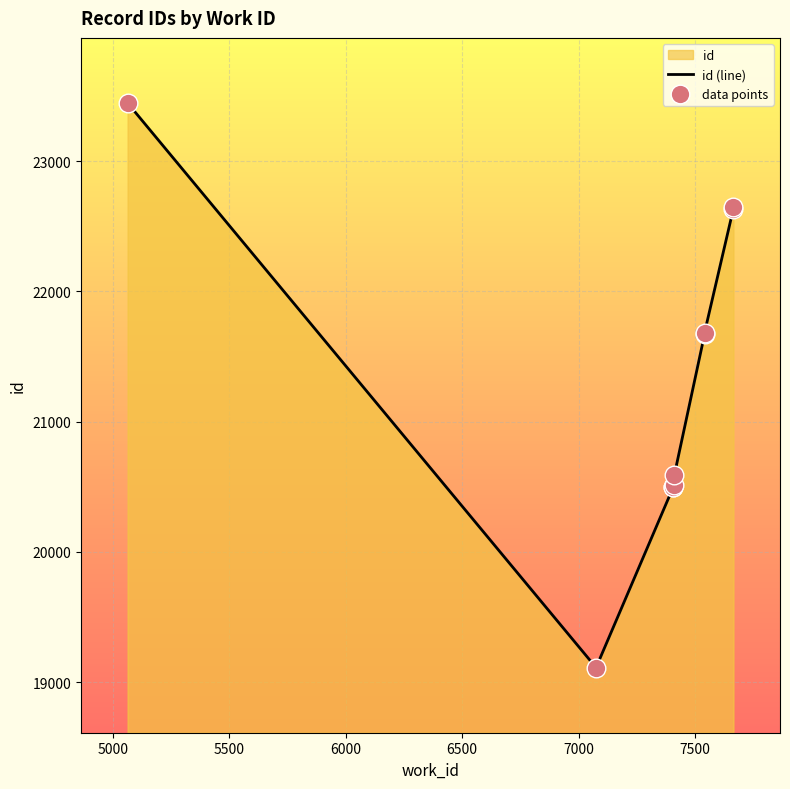

Which series has the largest total across all categories?

id (line)